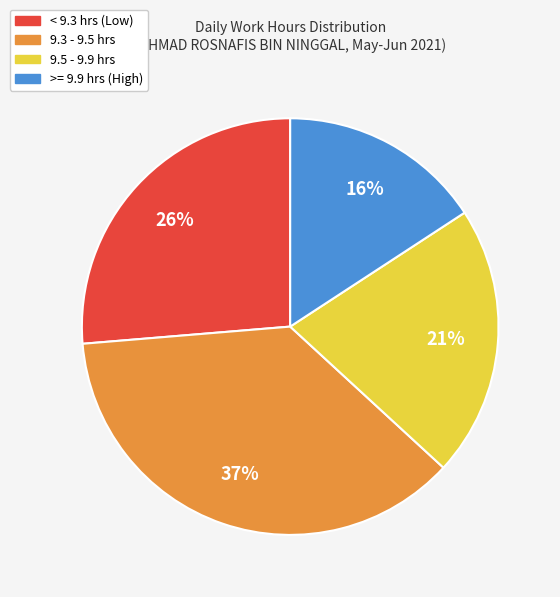

How many slices are in this pie chart?

4